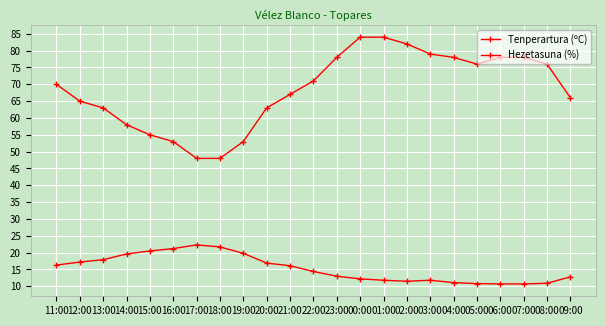

How many data points in Tenperartura (ºC) are less than 14?

11